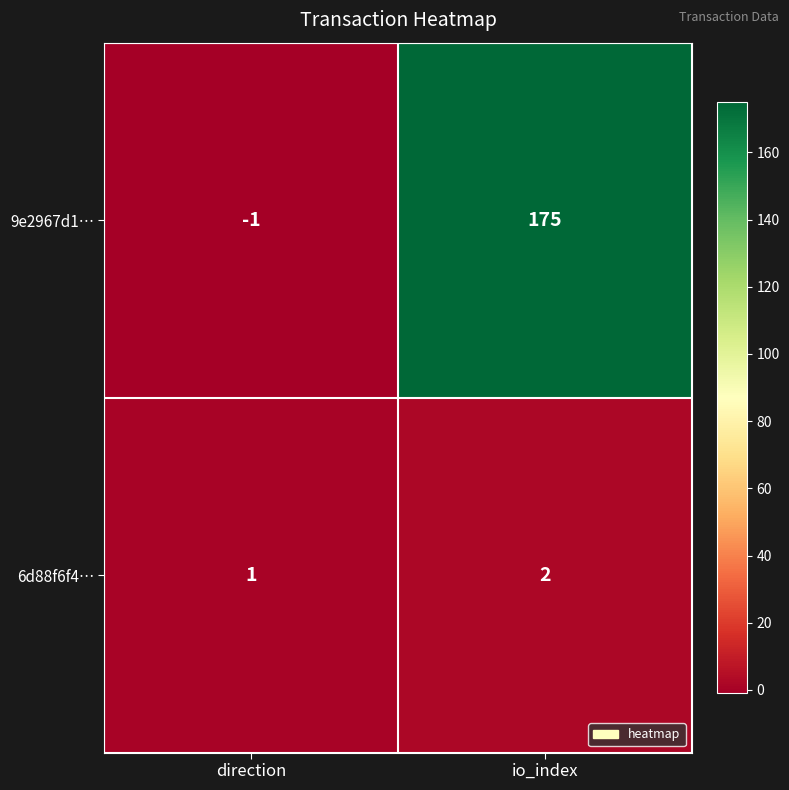

At which label does 9e2967d1… reach its peak?

io_index